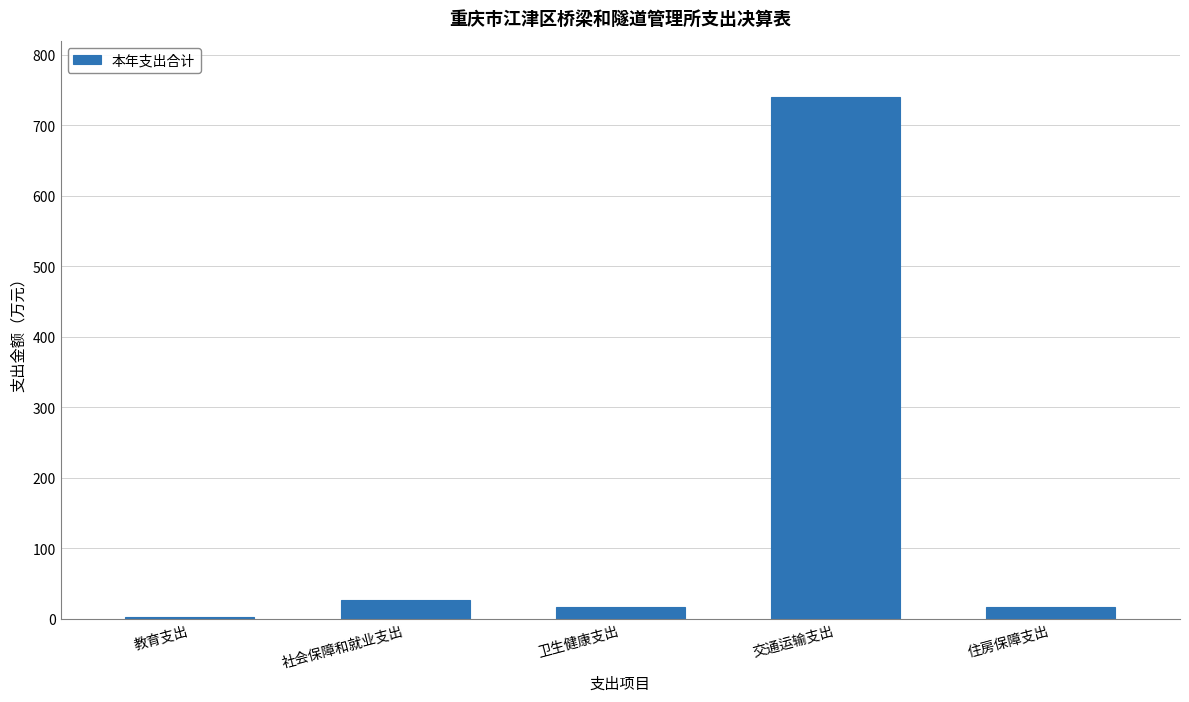

What is the change in value from 交通运输支出 to 住房保障支出?

-724.1